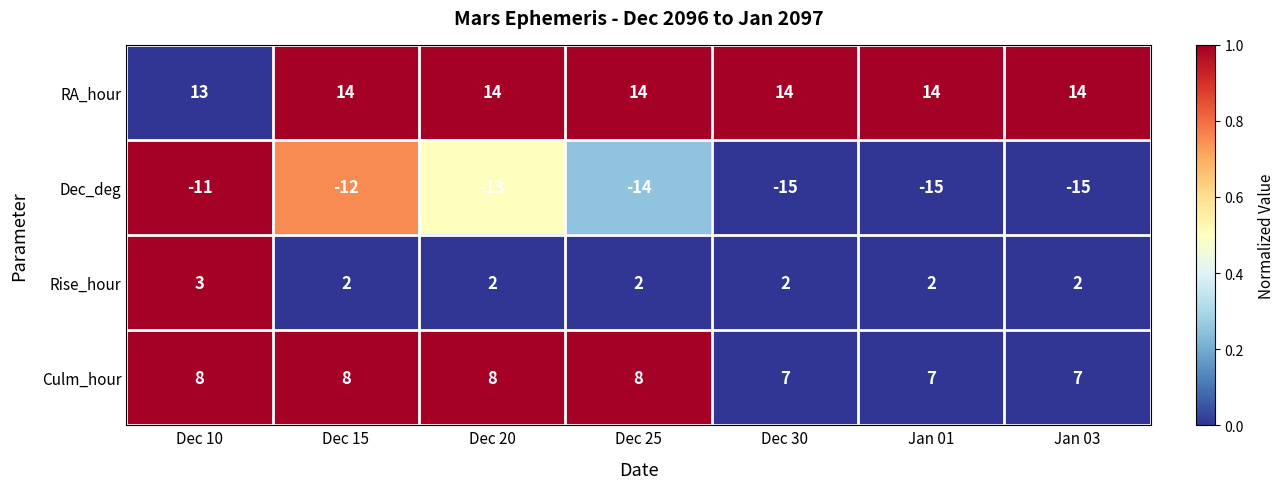

What is the approximate value of RA_hour at Dec 15?

14